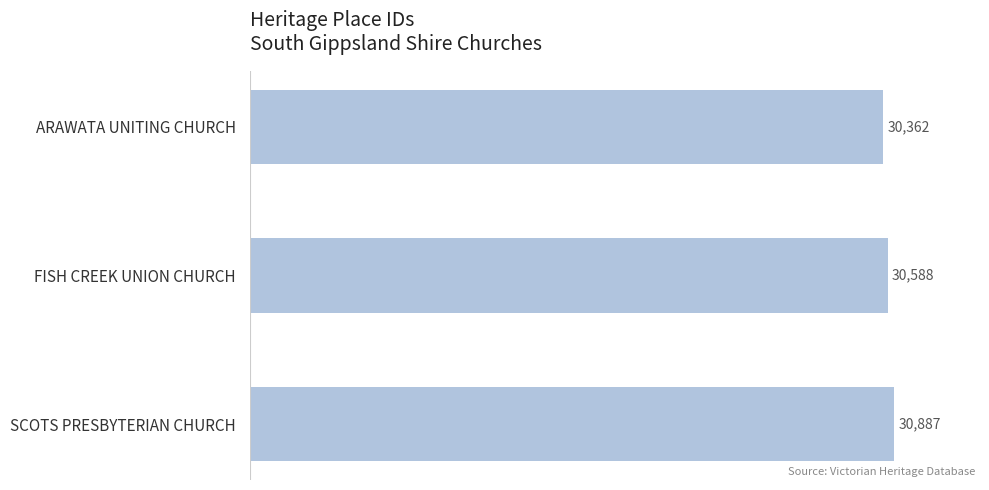

Reading top to bottom, extract all data points from this chart.

ARAWATA UNITING CHURCH=30362	FISH CREEK UNION CHURCH=30588	SCOTS PRESBYTERIAN CHURCH=30887